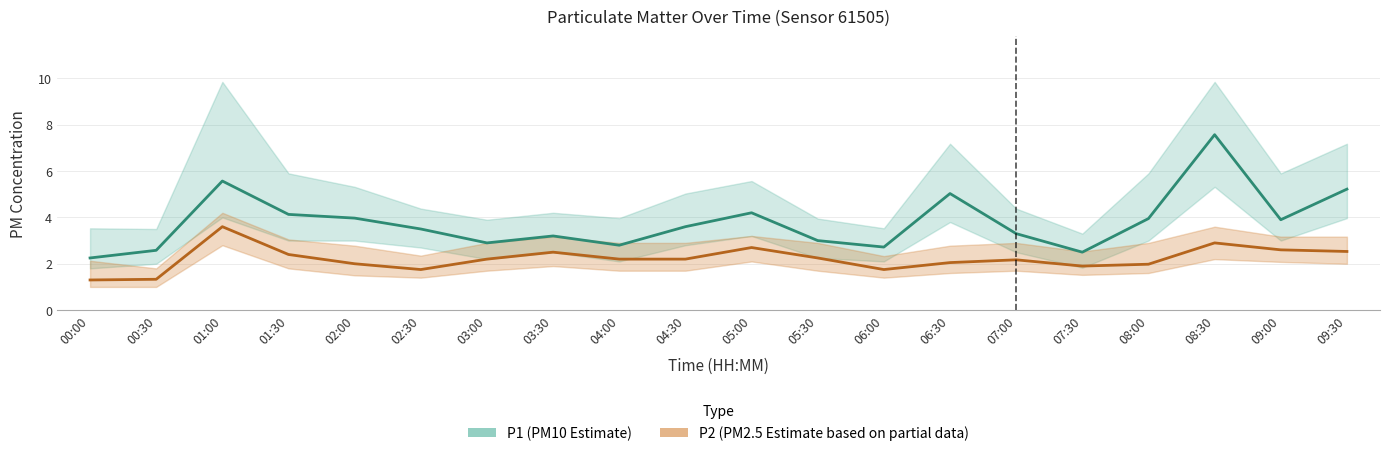

True or false: P1 (PM10 estimate) and P2 (PM2.5 estimate based on partial data) cross at least once.

False